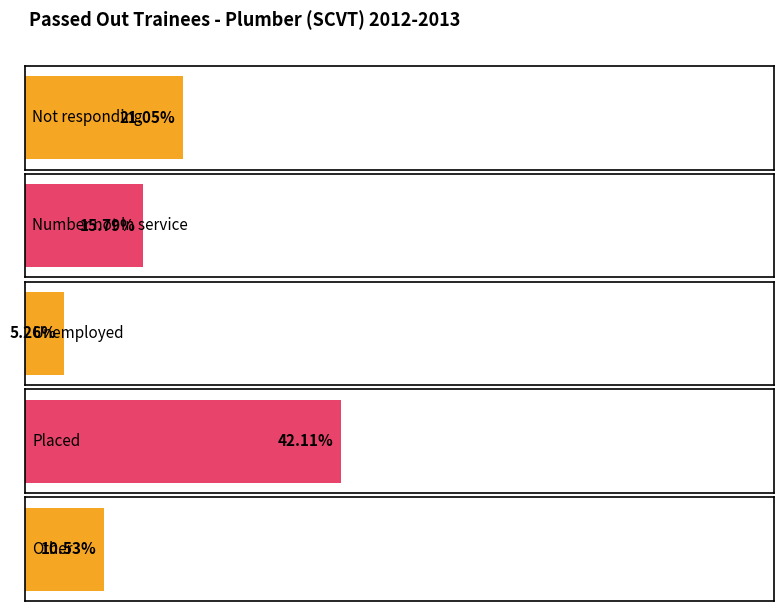

Are the bars horizontal?

Yes